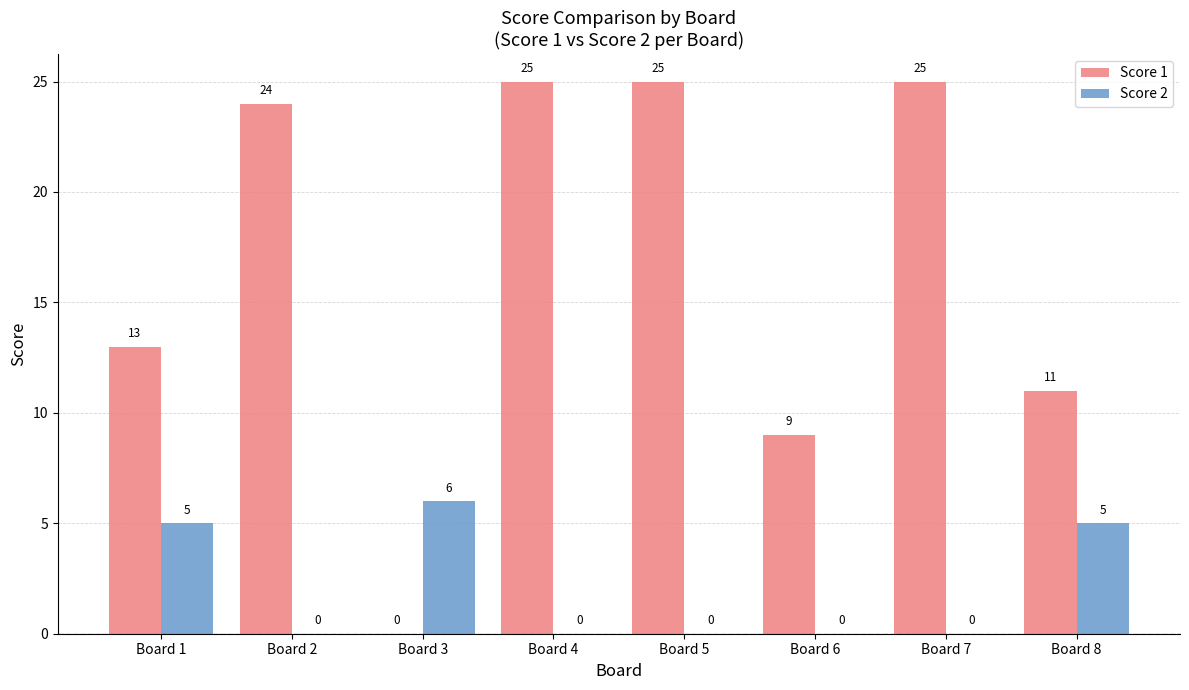

Is it true that Score 2 equals 0 at Board 5?

True